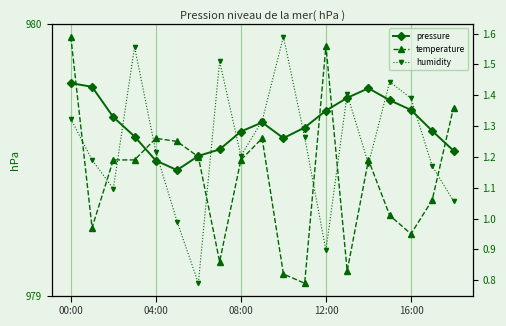

What position from the left is 11?

12